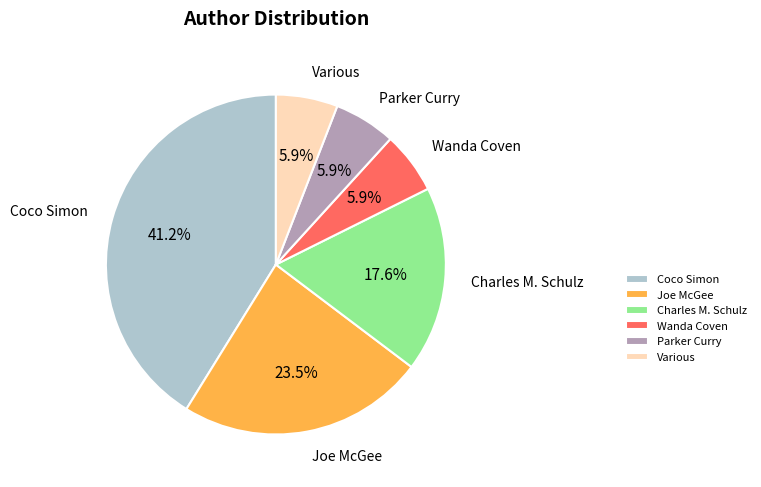

Approximately how many times larger is the value at Coco Simon compared to Charles M. Schulz?

2.3